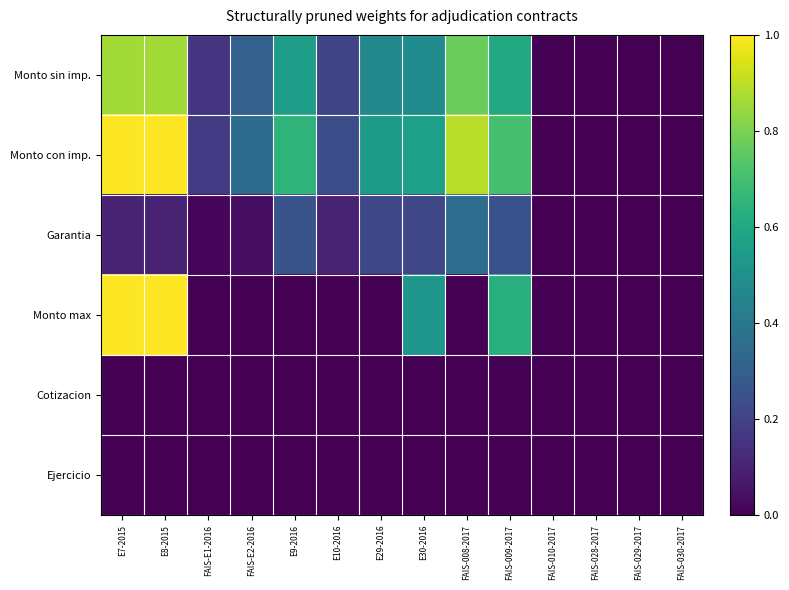

At how many categories does at least one series exceed 0?

14